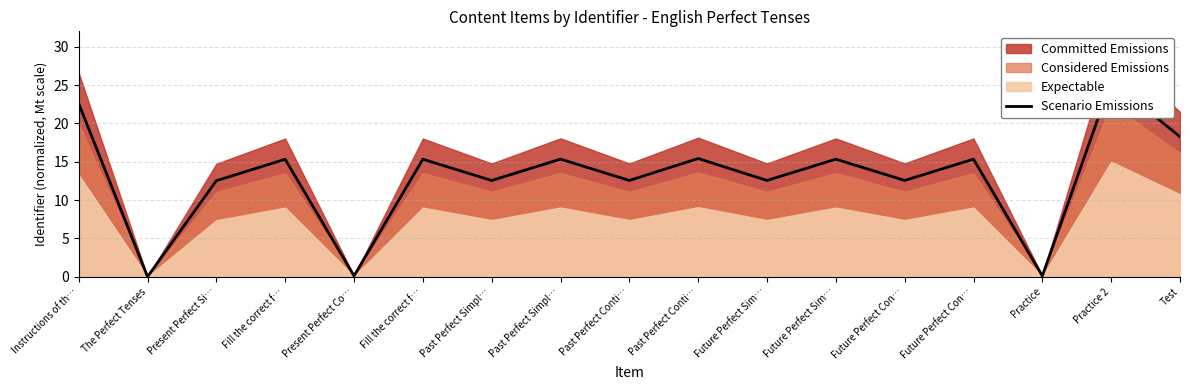

What is the greatest value displayed?

25.5